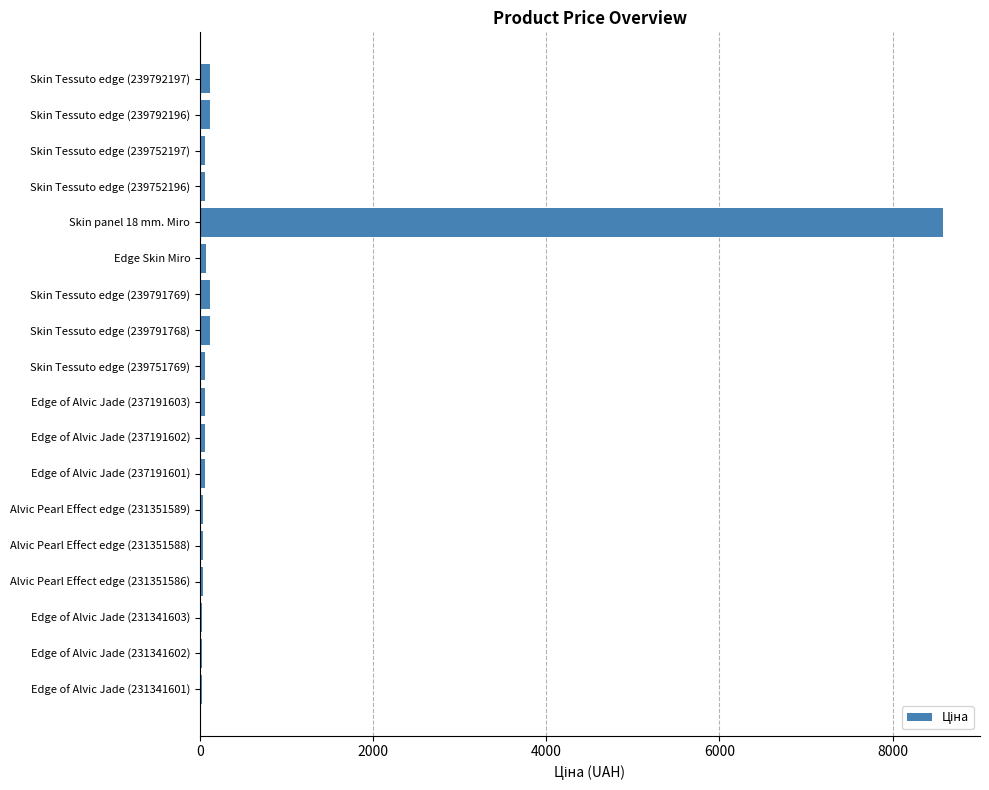

What is the average value?

534.1